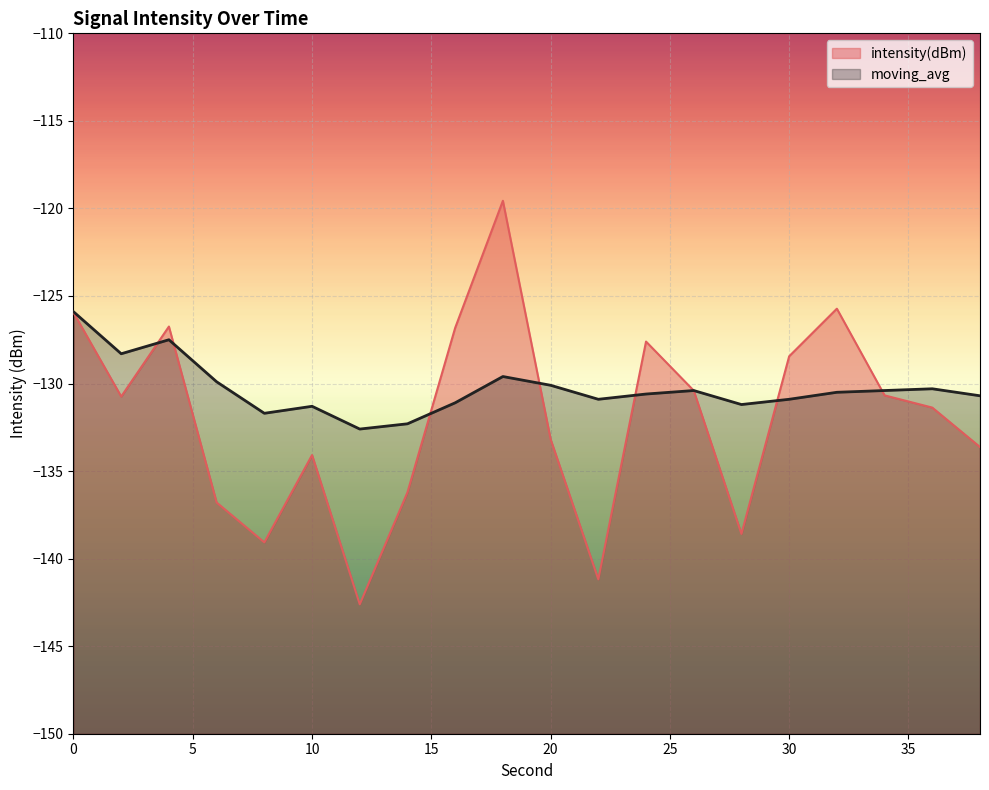

Is it true that moving_avg equals -48.1 at 16?

False